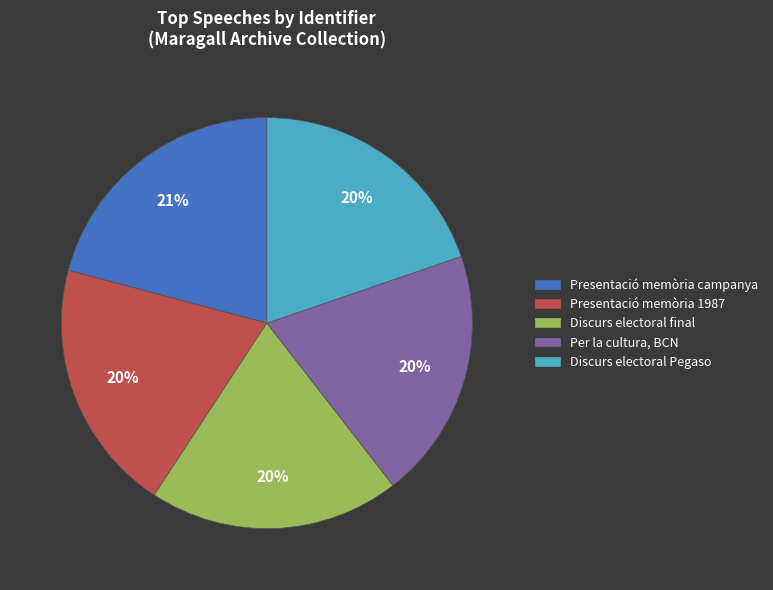

Is there any slice that represents more than half of the pie?

No